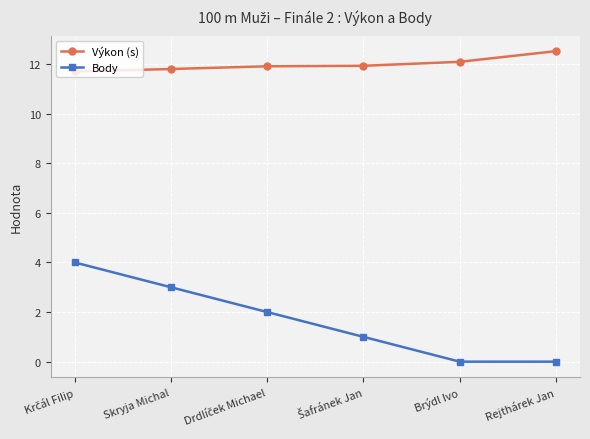

At how many categories does at least one series exceed 5?

6